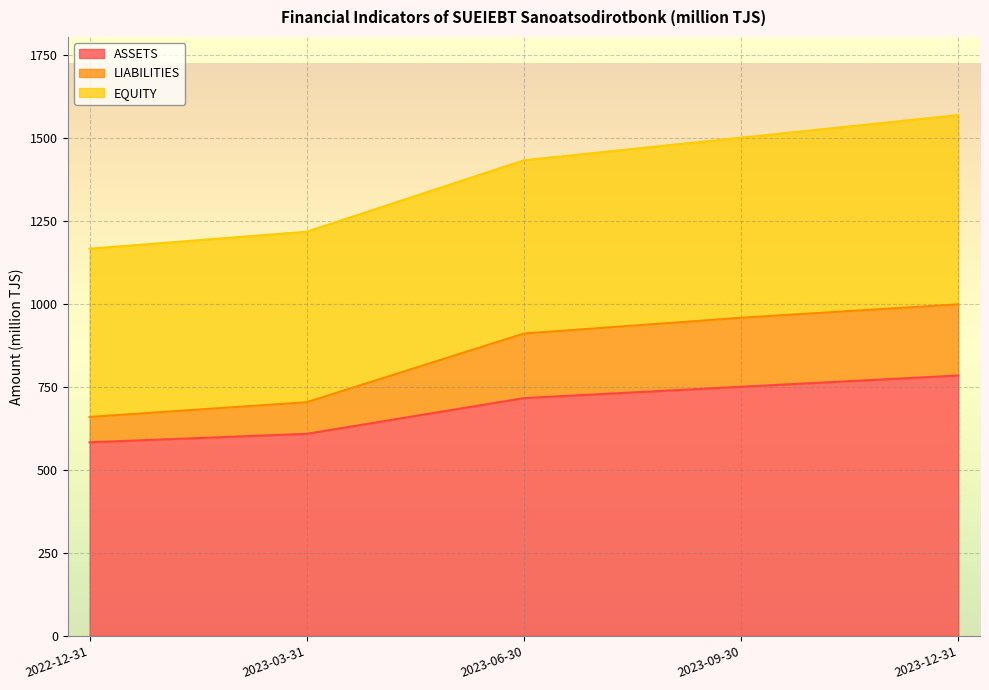

At which label is ASSETS closest to 684?

2023-06-30